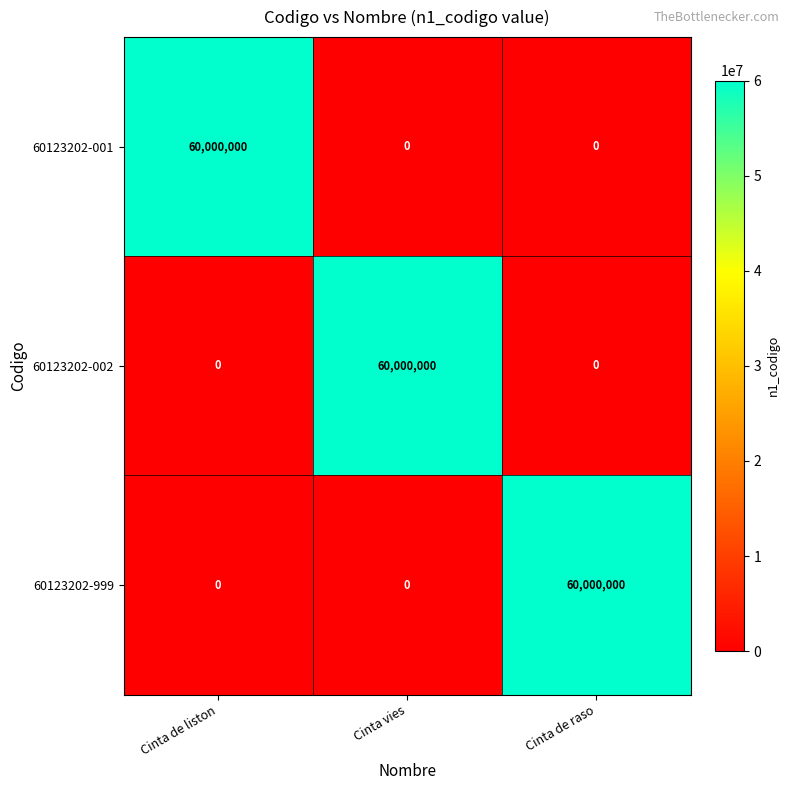

Count the number of categories in the chart.

3